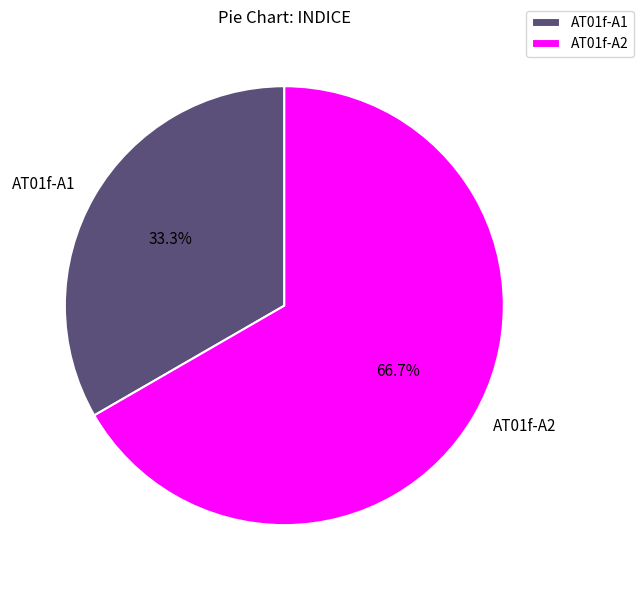

How many slices are in this pie chart?

2